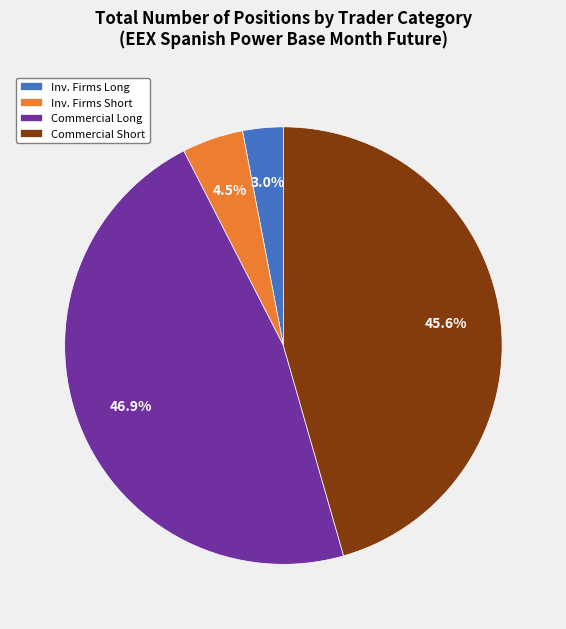

Approximately how many times larger is the value at Commercial Short compared to Inv. Firms Long?

15.2